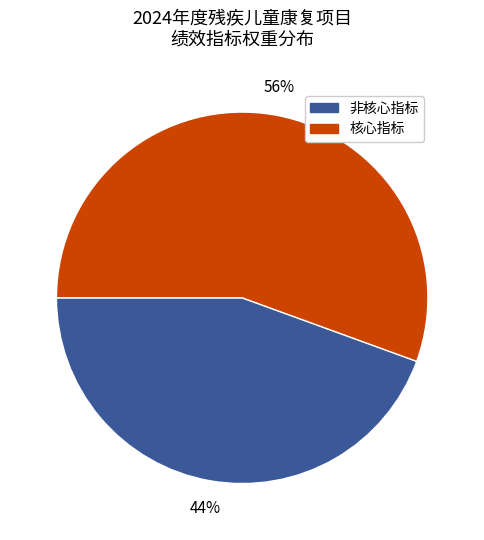

To the nearest percent, what is the average slice percentage?

50%